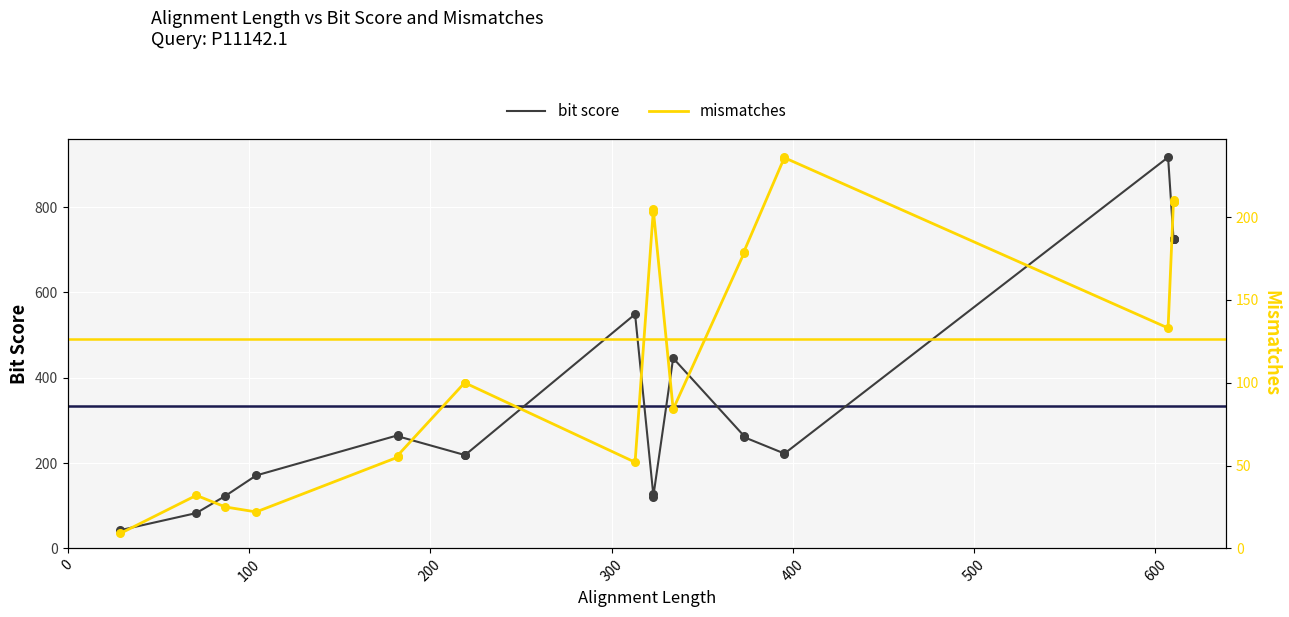

Which series contains the highest Y value?

bit score